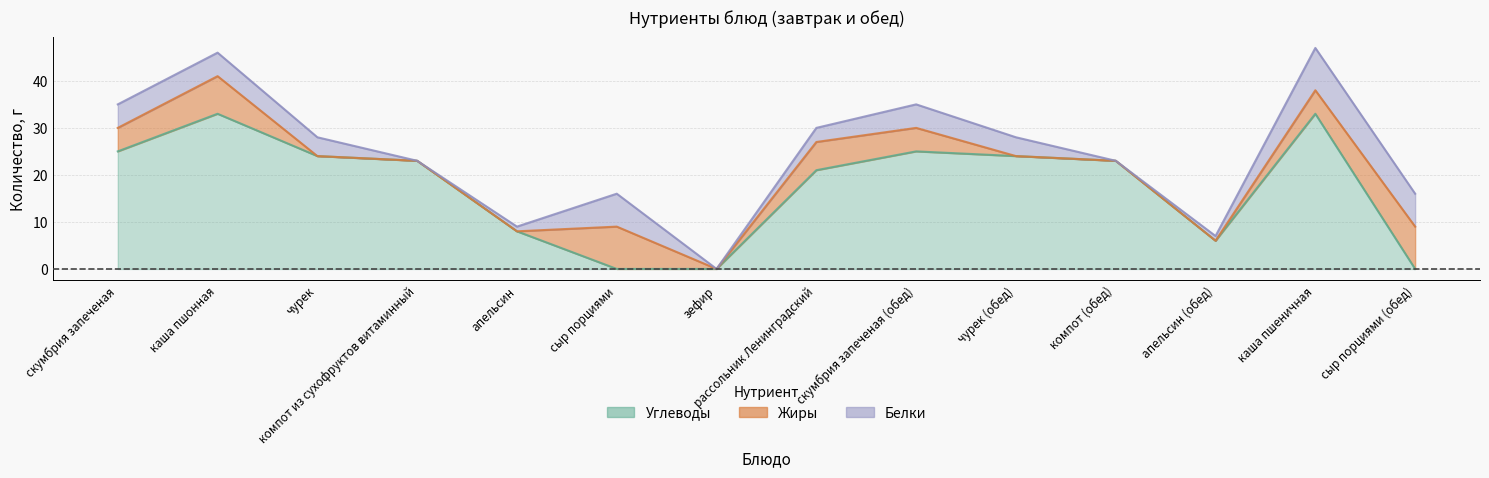

Where does the Жиры series first go above 5?

каша пшонная